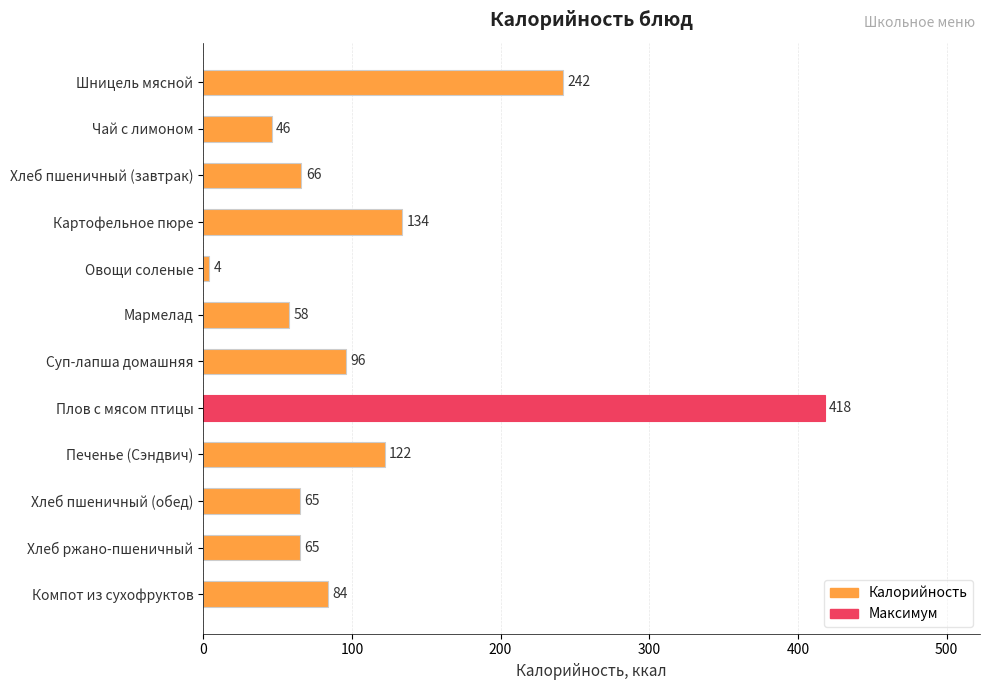

What is the value of the 10th bar from the top?

65